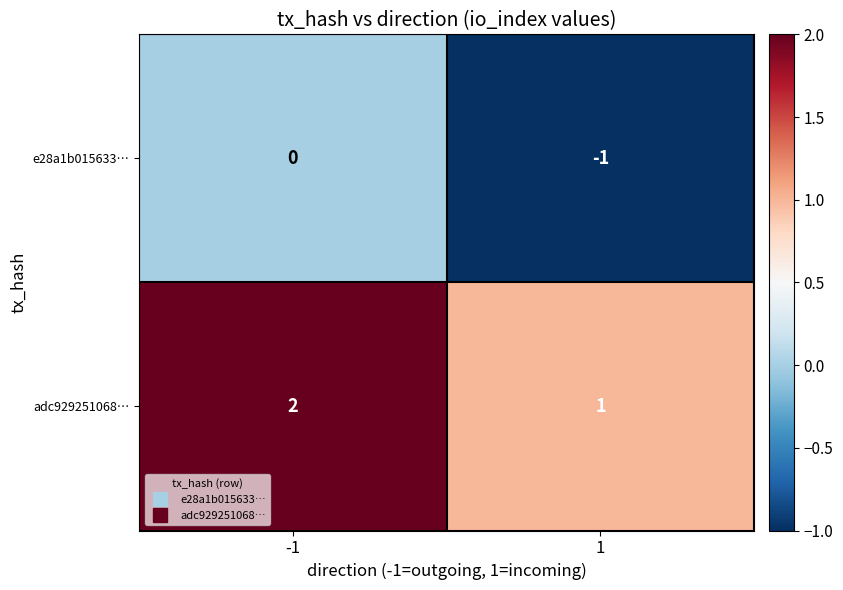

How many series are shown in this chart?

2